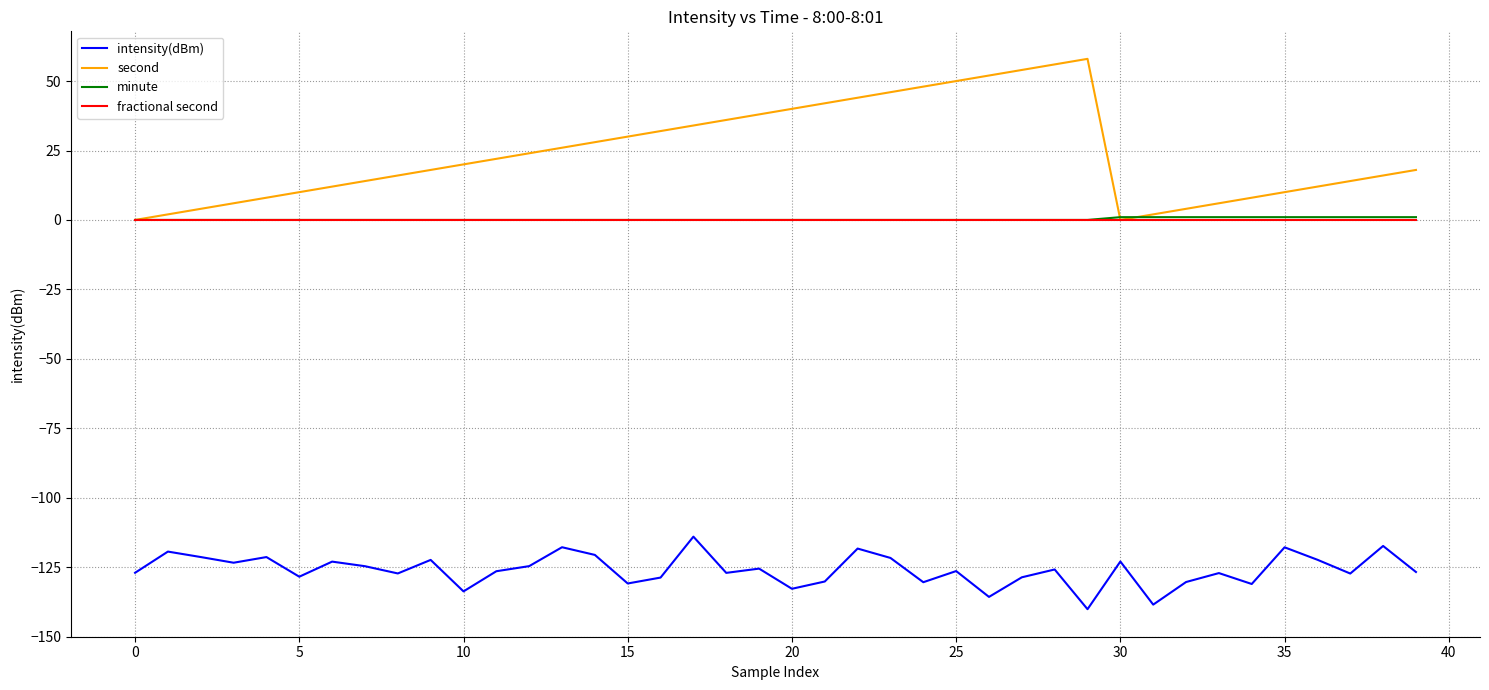

Which series has the widest spread of values?

second